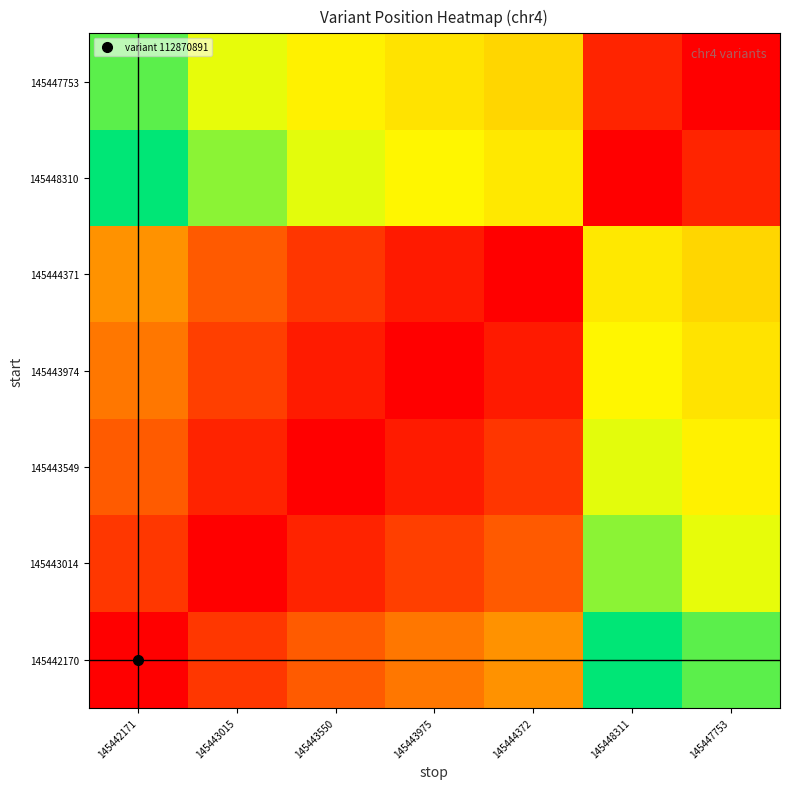

What is the spread (max minus min) of values at 145444372?

0.6